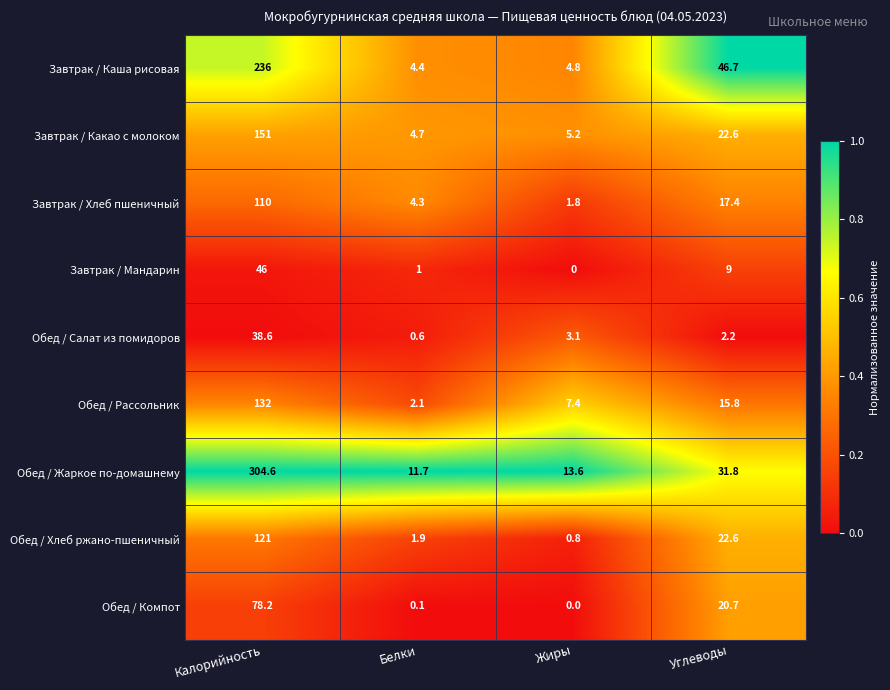

At which category is the sum across all series the highest?

Калорийность